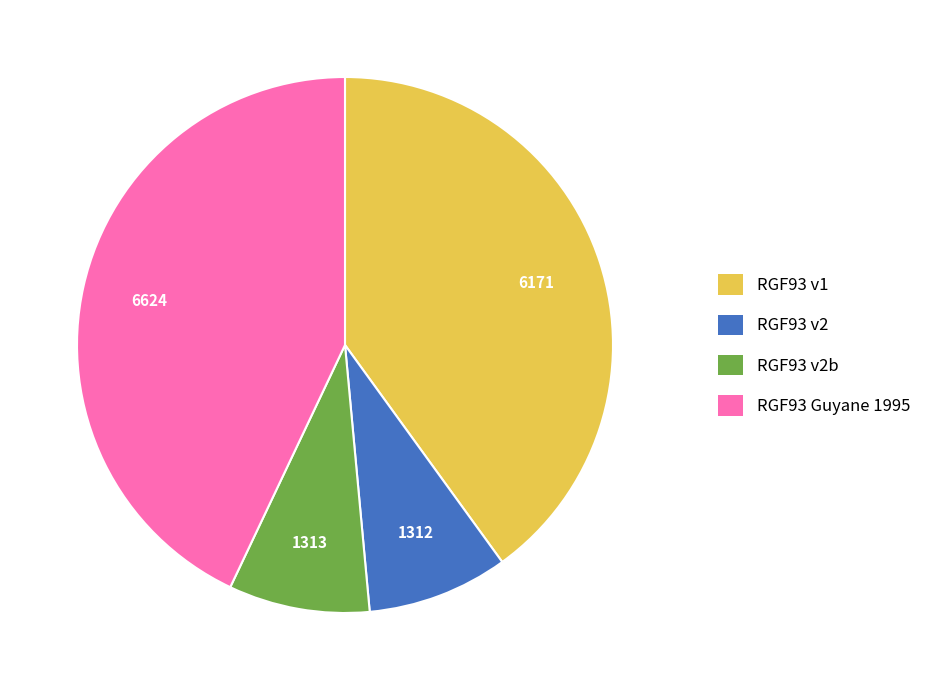

Is there a majority slice in this chart?

No